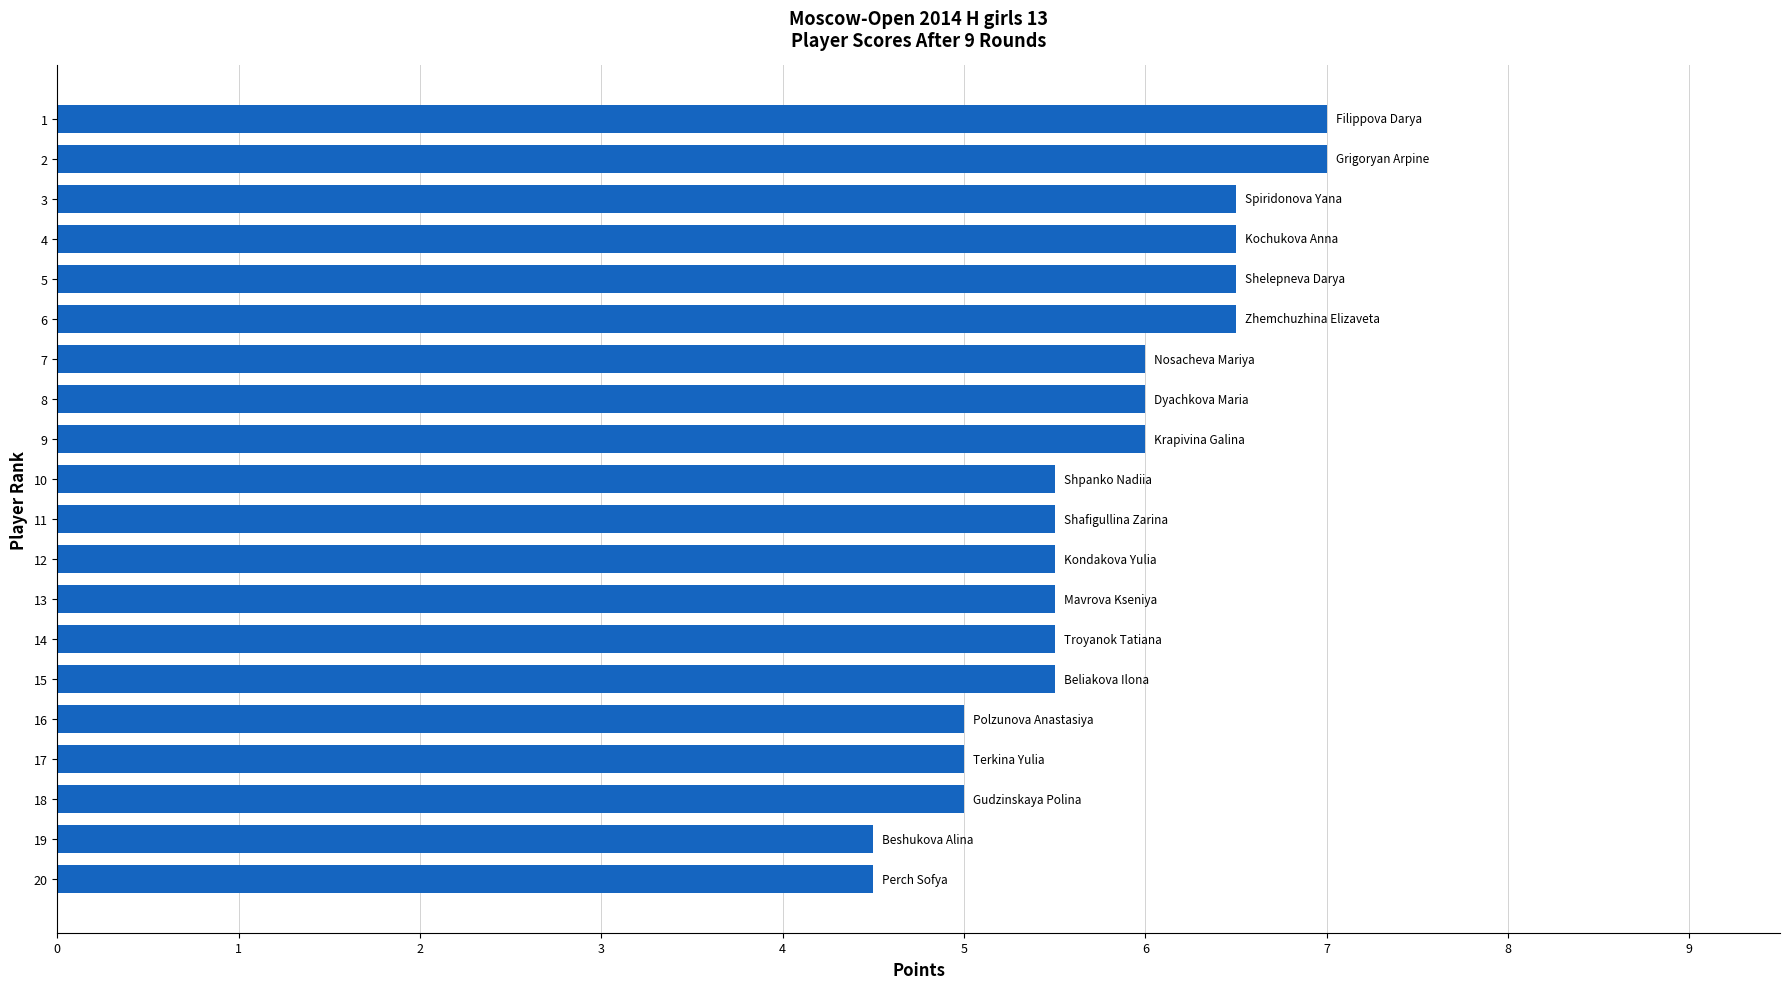

What is the value of the 1st bar from the top?

7.0